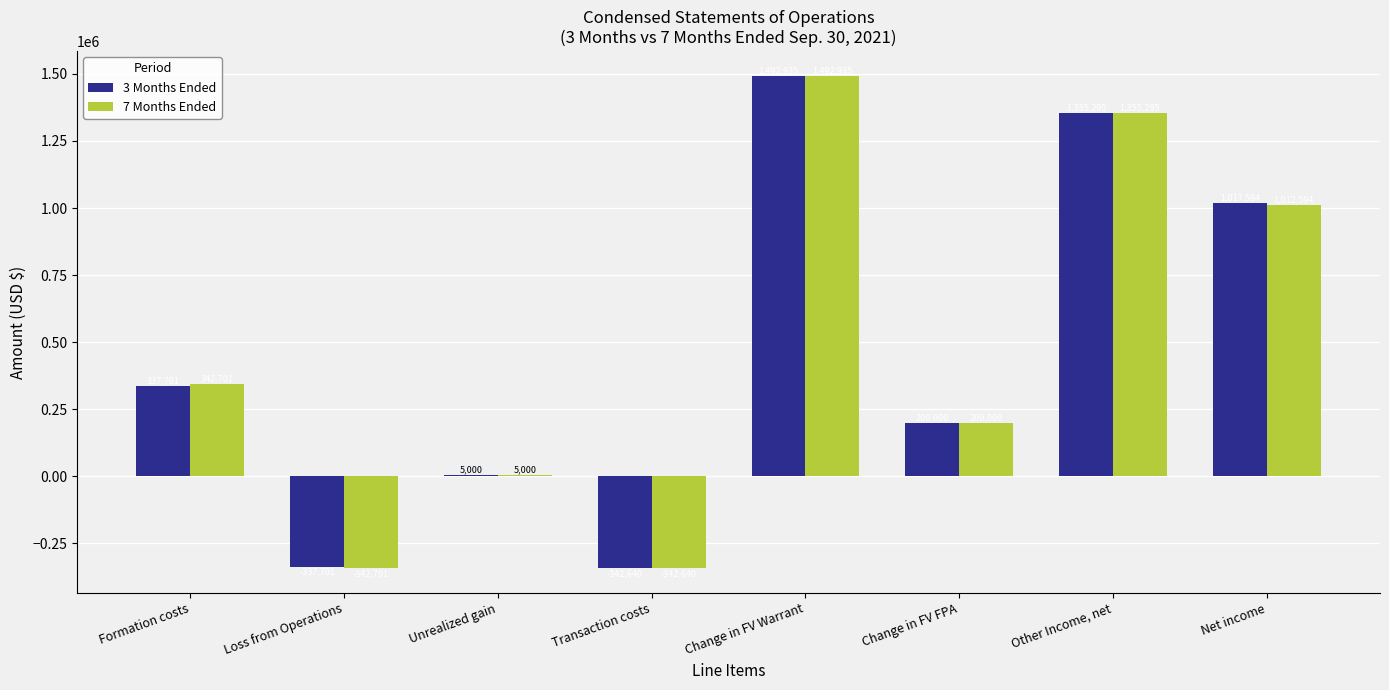

Which series has the widest spread of values?

7 Months Ended